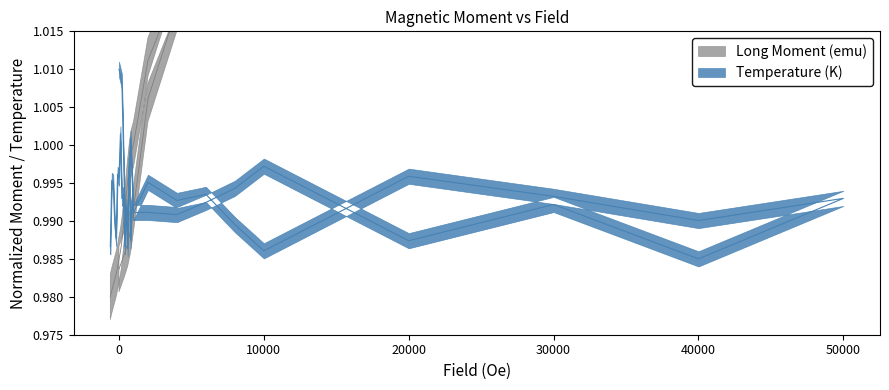

Between which two adjacent categories do Temperature (K) and Long Moment (emu) first intersect?

800 and 1000